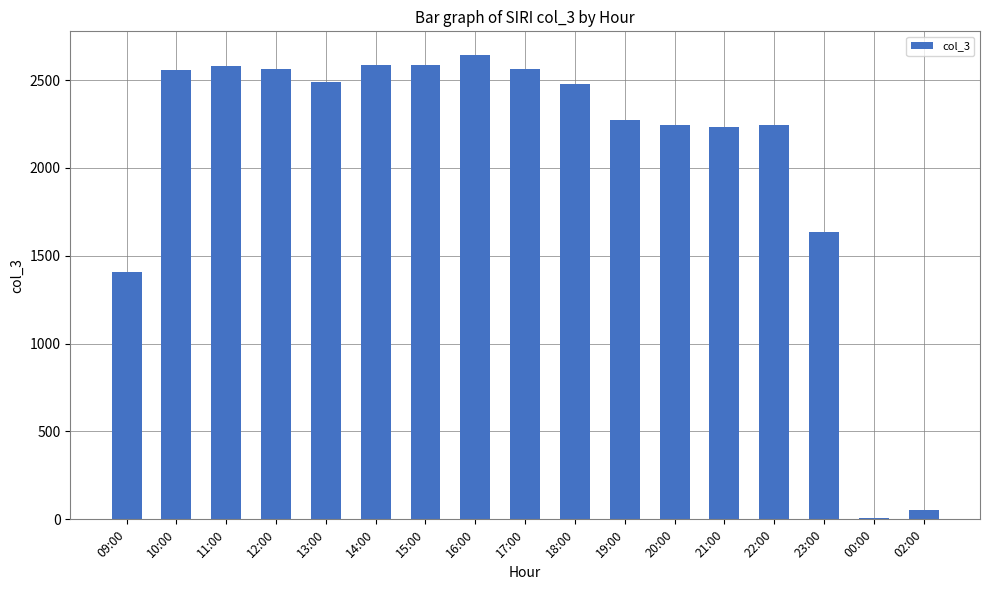

What is the average value?

2068